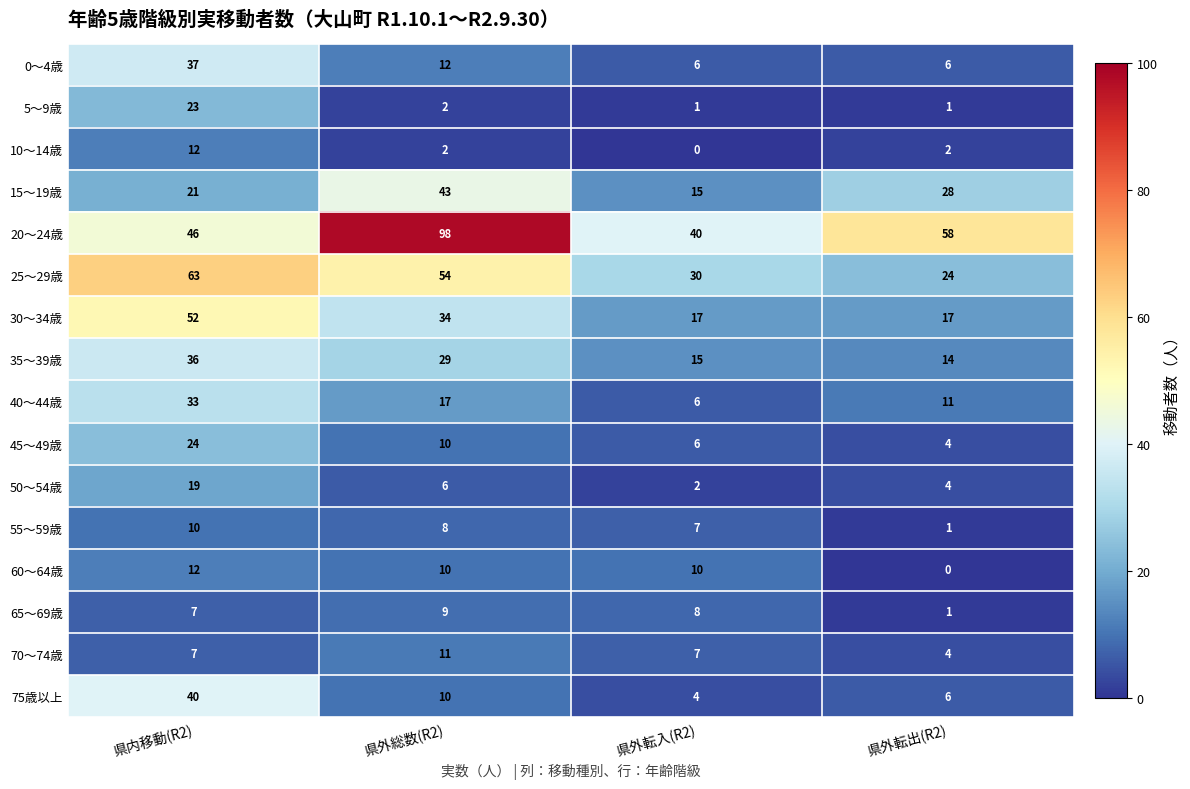

Which series has the largest total across all categories?

20～24歳